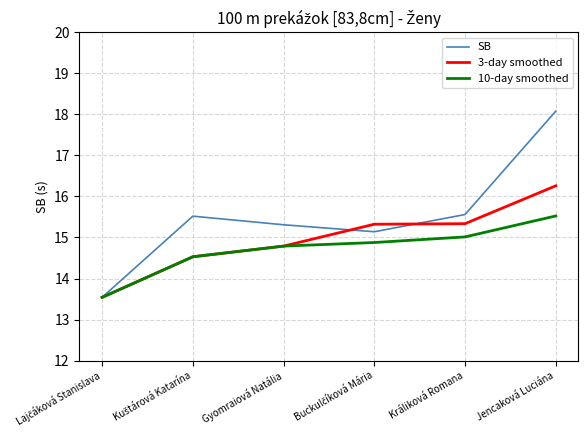

Which series has the widest spread of values?

SB